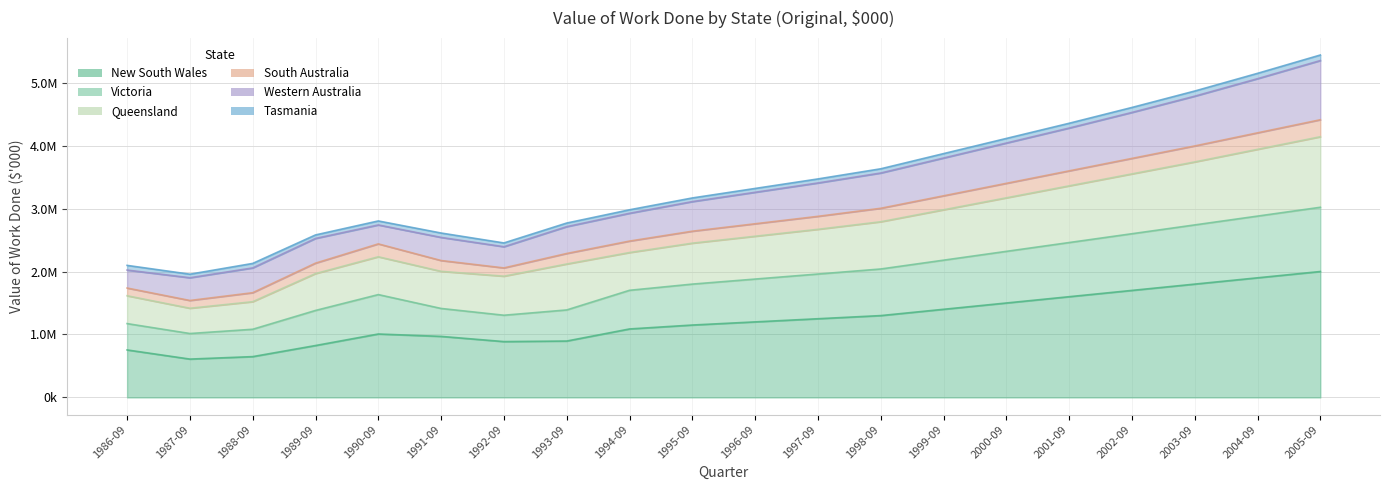

The value of Queensland at 2000-09 is 3170000. True or false?

True